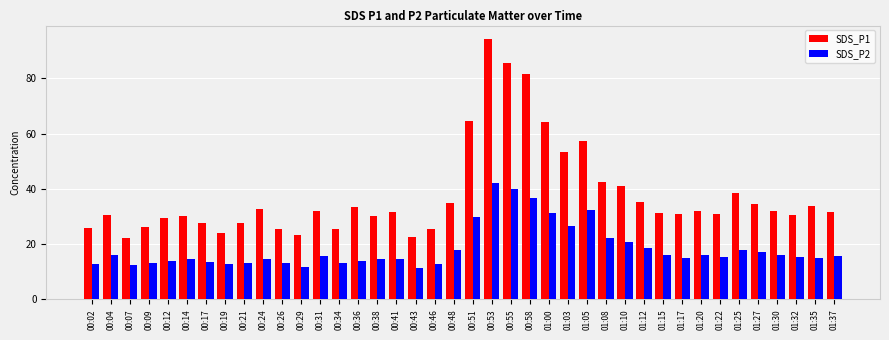

How many series are shown in this chart?

2